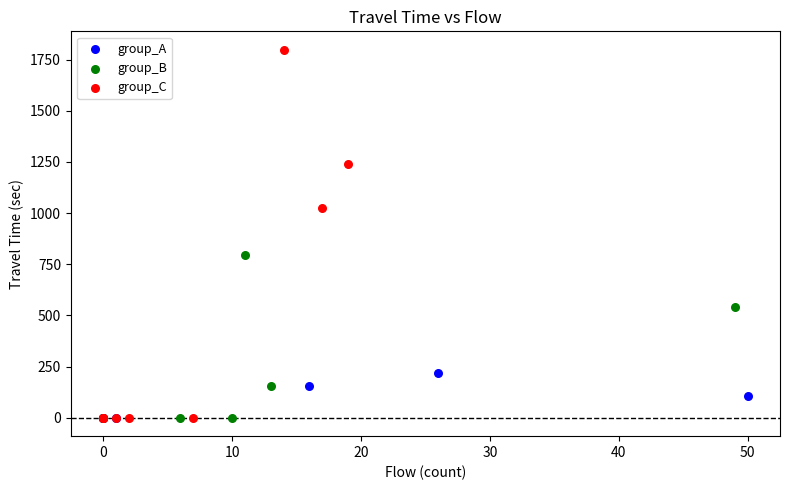

Which series has the widest spread of Y values?

group_C